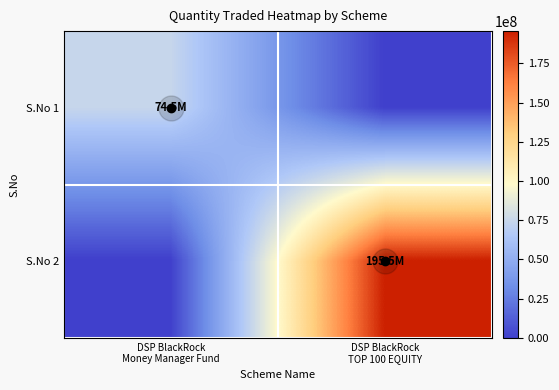

Rank the series by their maximum value, from highest to lowest.

S.No 2, S.No 1